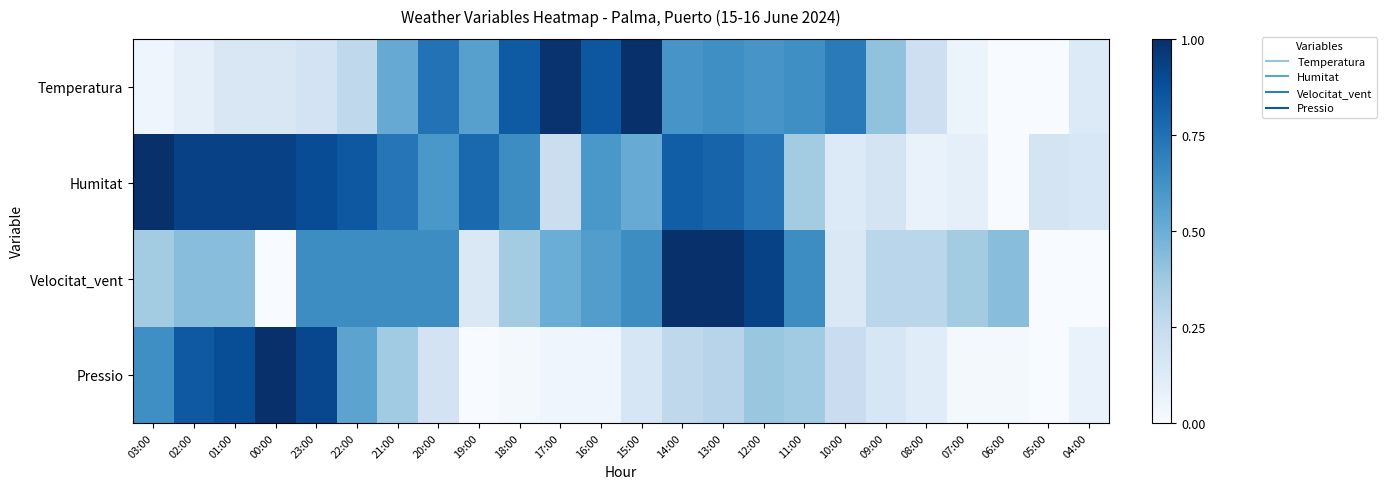

Rank the series at 07:00 from lowest to highest value.

Pressio, Temperatura, Humitat, Velocitat_vent